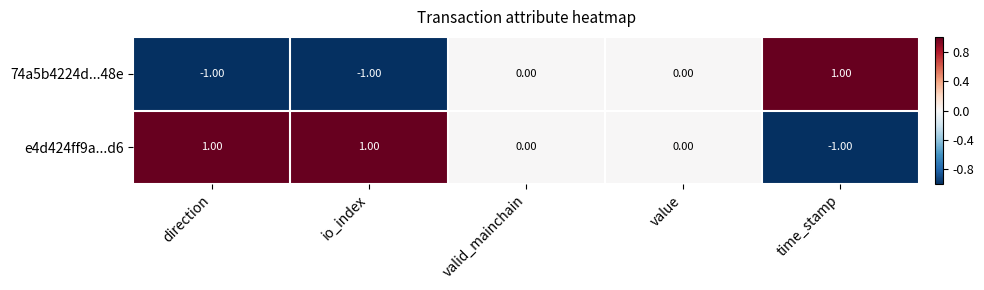

At which label does e4d424ff9a...d6 first exceed 0?

direction